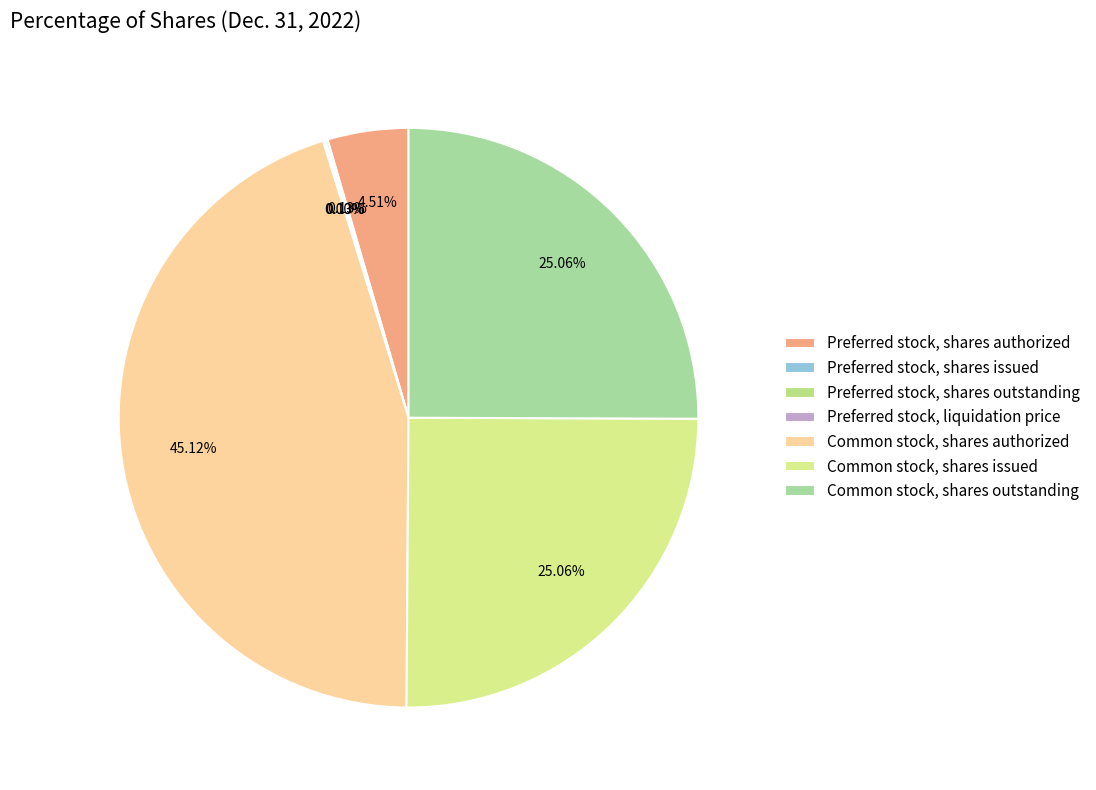

What is the total percentage of Preferred stock, liquidation price and Common stock, shares outstanding?

25.1%